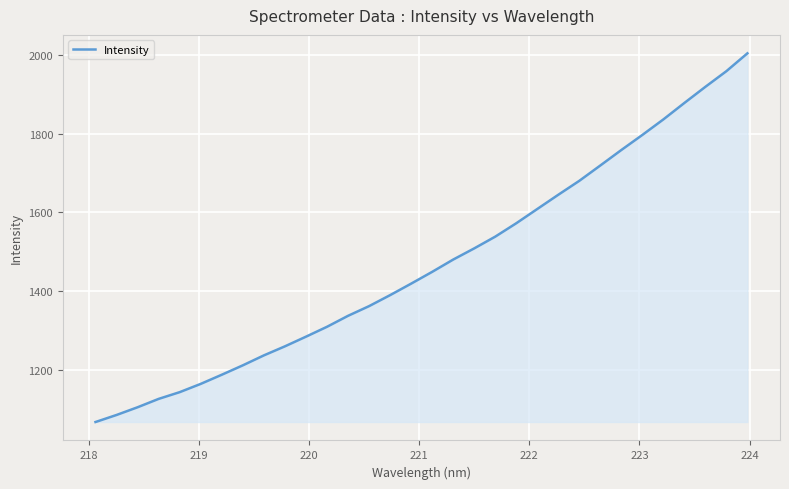

What is the difference between the maximum and minimum values?

935.4